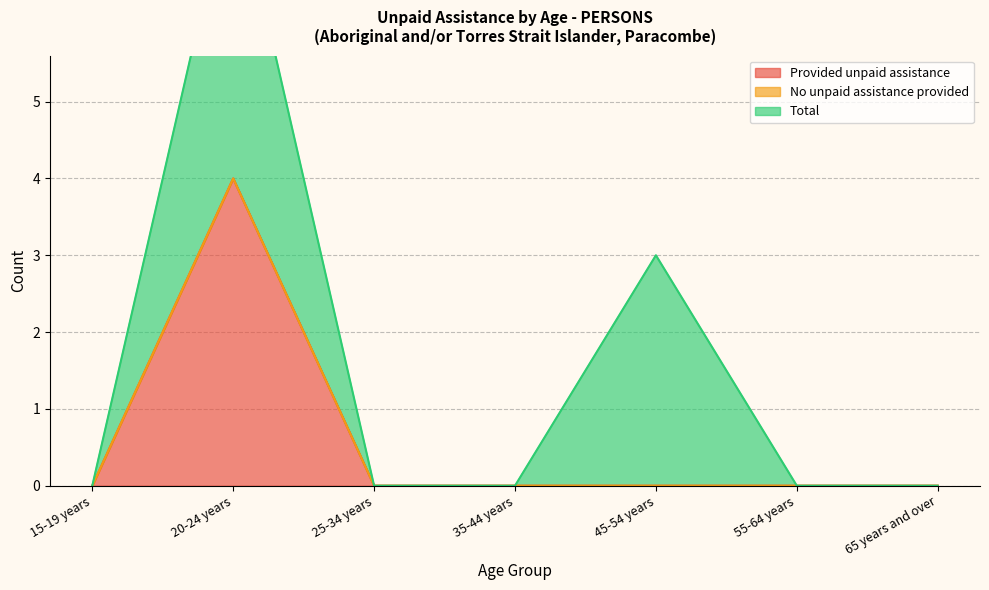

What position from the left is 65 years and over?

7